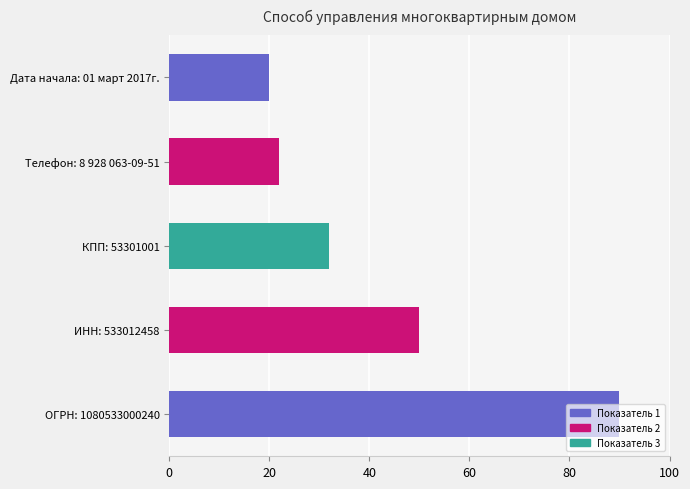

What is the label of the 2nd bar from the left?

ИНН: 533012458